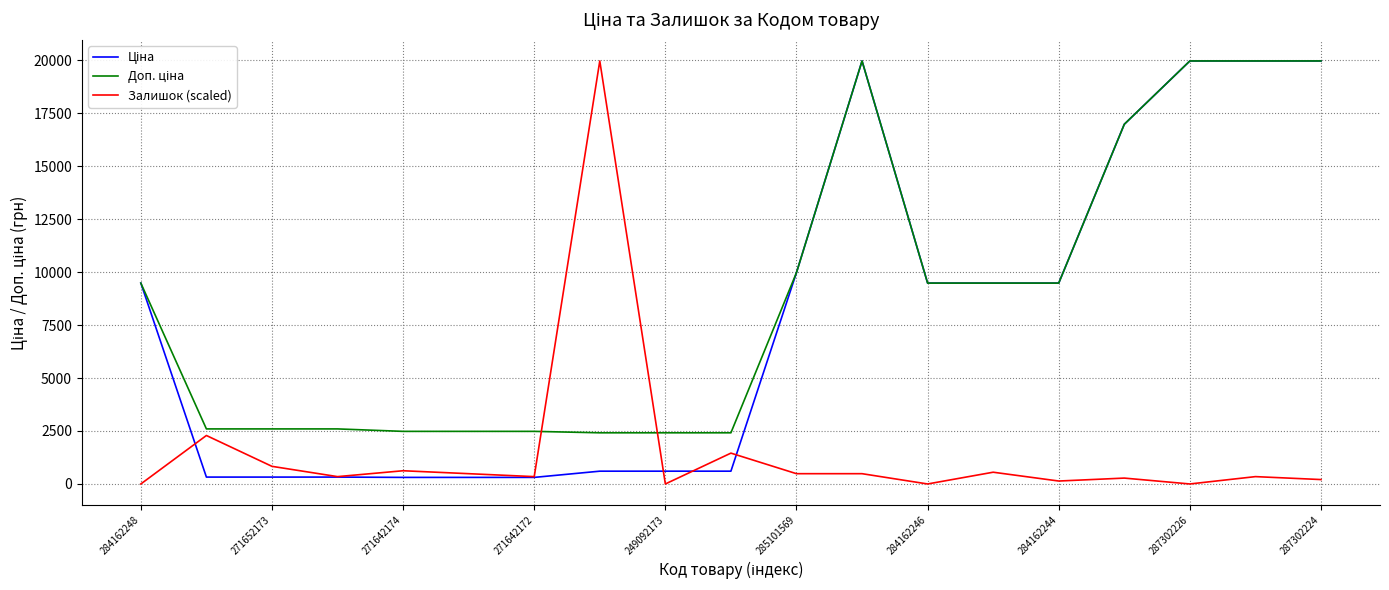

What is the highest value of the Залишок (scaled) series?

19964.2